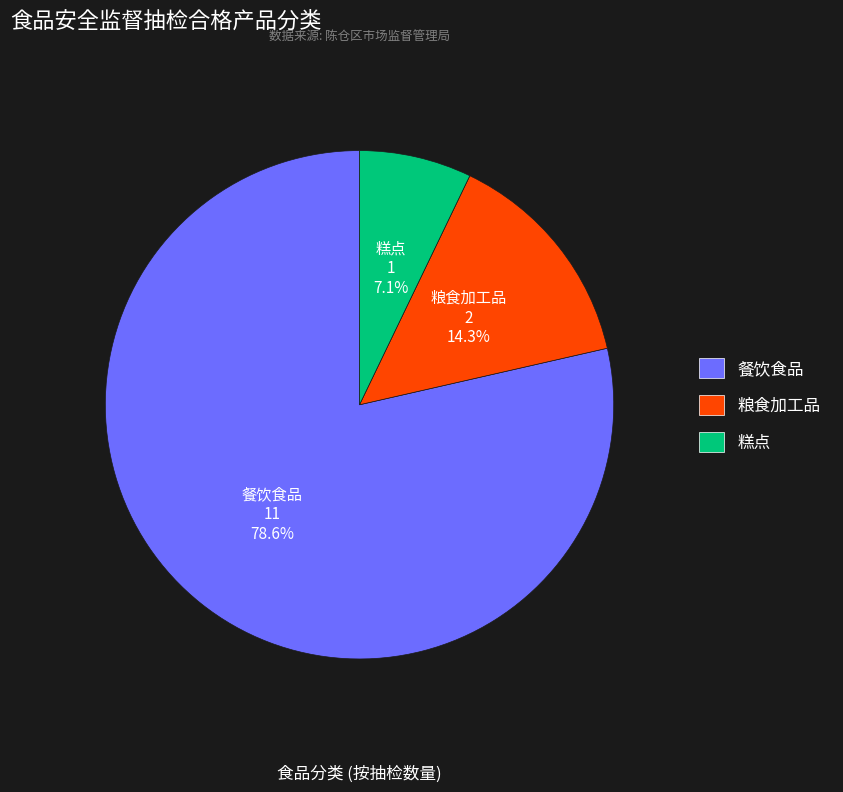

The 糕点 slice represents 1% of the pie. True or false?

False